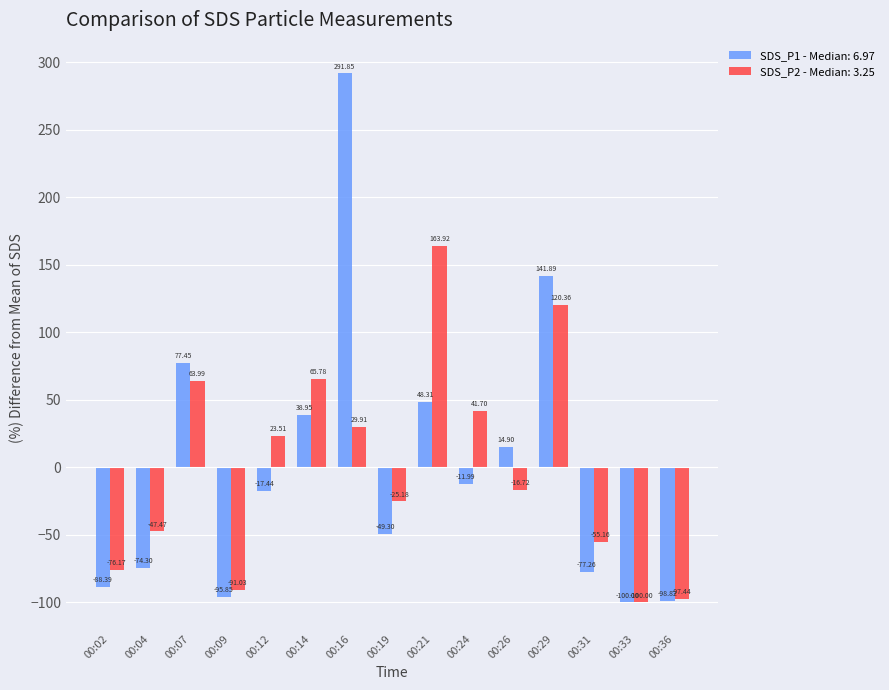

What is the total value across all series at 00:12?

6.1